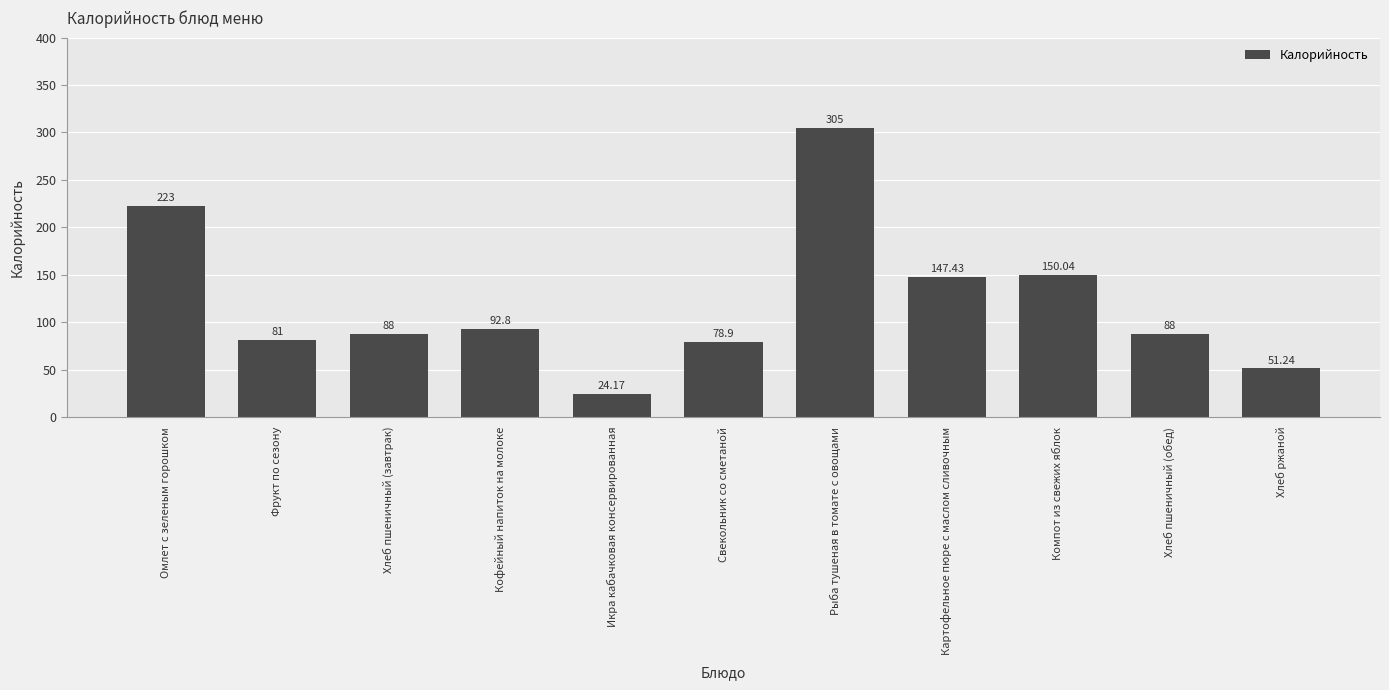

Where is the data nearest to the value 164?

Компот из свежих яблок